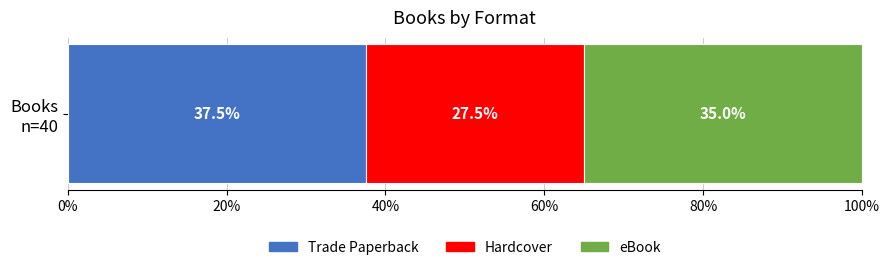

How many series are shown in this chart?

3